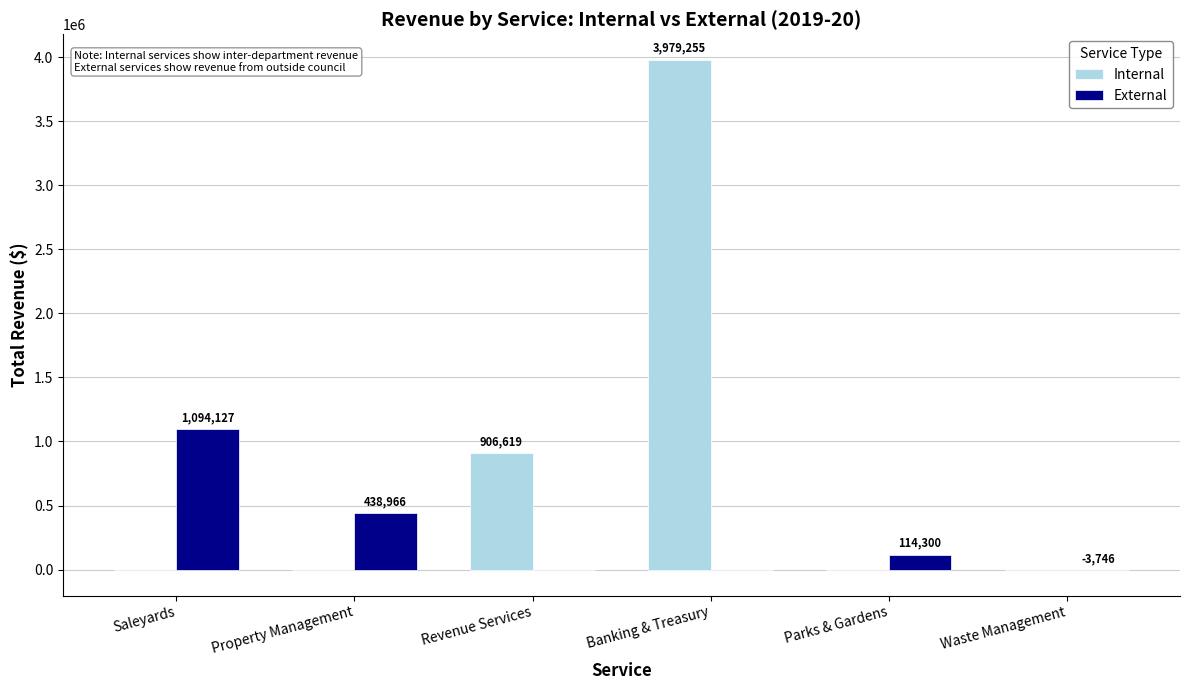

Where is Internal nearest to the value 1989627?

Revenue Services